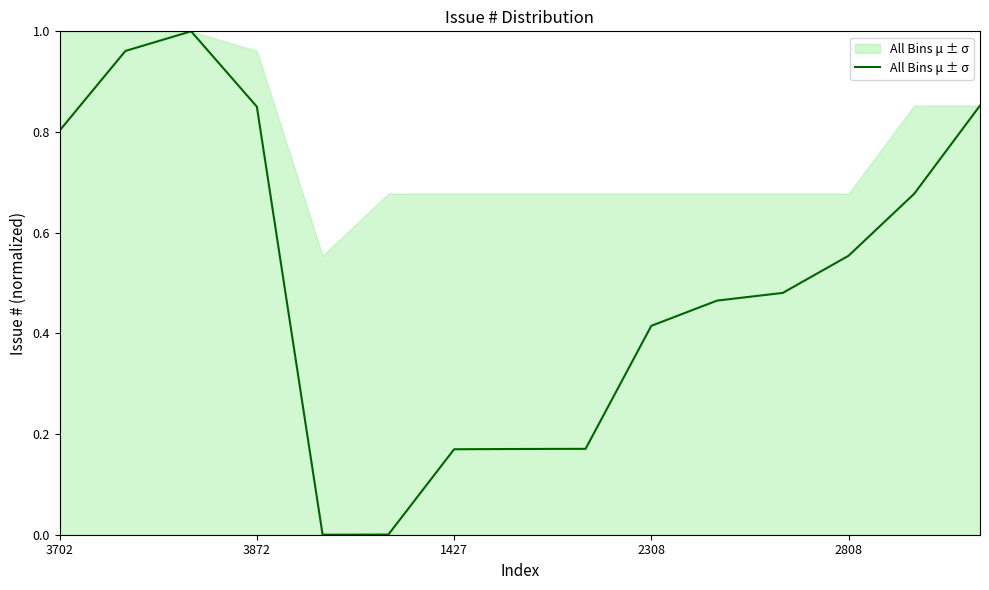

How many lines are shown in the chart?

1